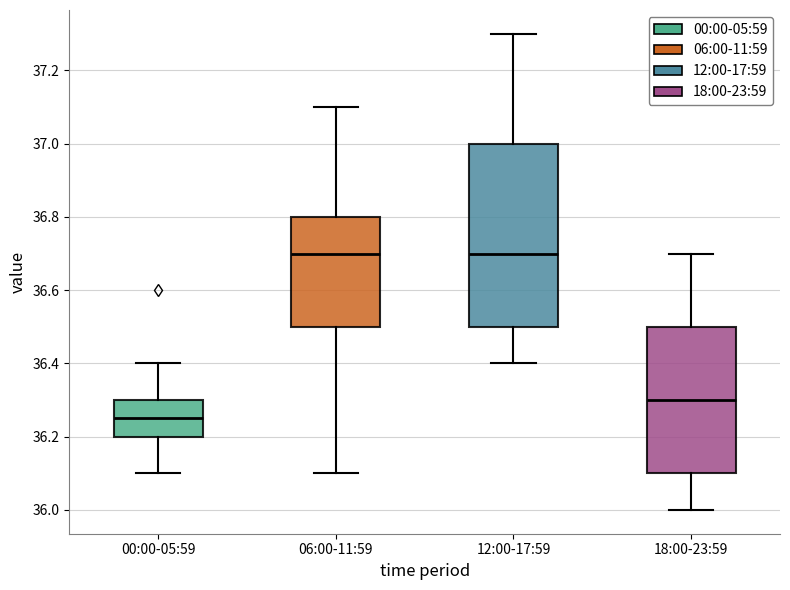

Which box's median line is the lowest?

00:00-05:59